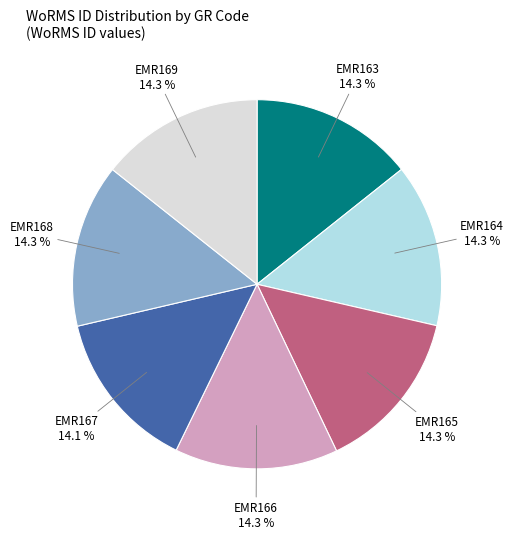

Does any single category account for the majority?

No